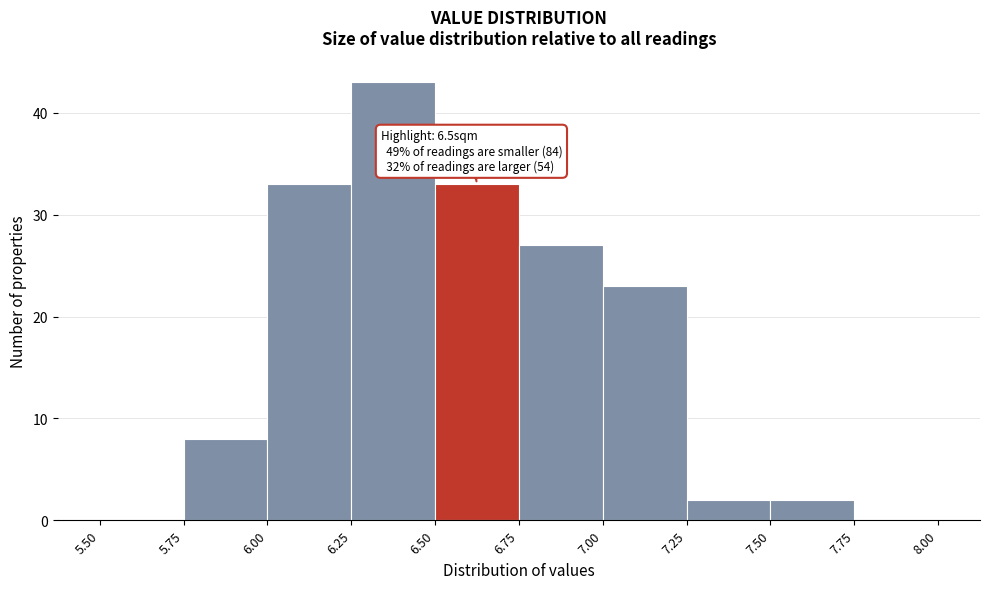

Which range on the x-axis has the tallest bar?

6.25 to 6.50